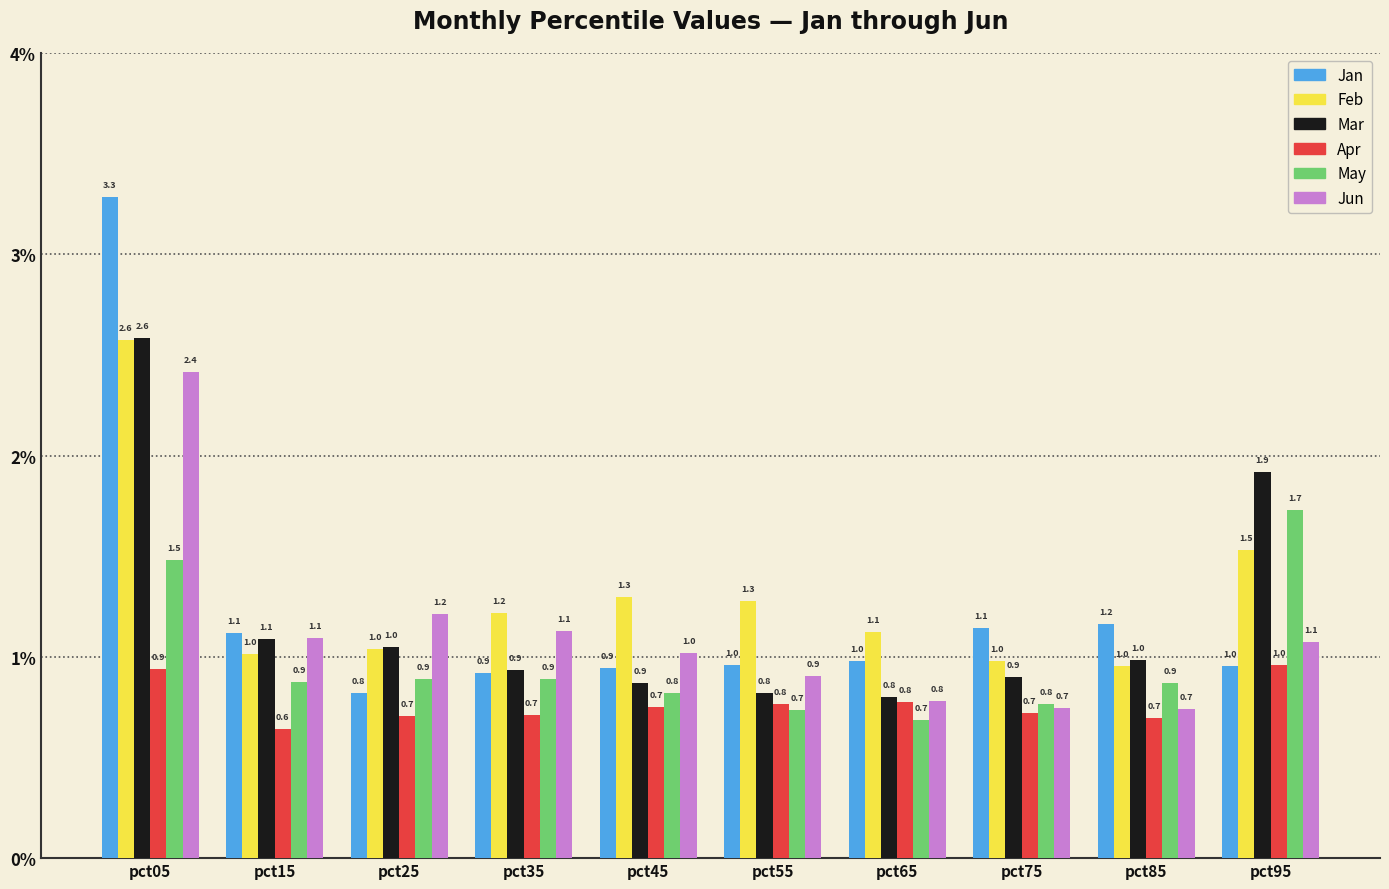

Which series has the largest total across all categories?

Feb